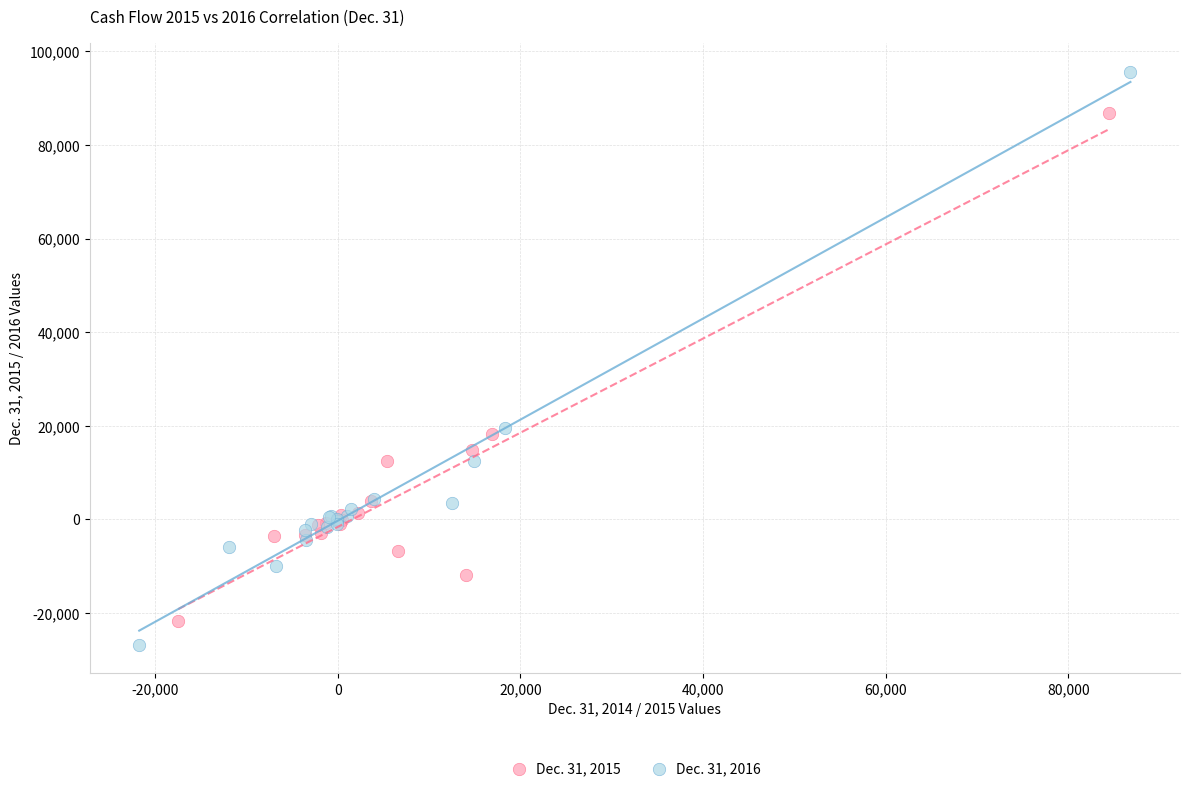

Which series contains the highest Y value?

Dec. 31, 2016